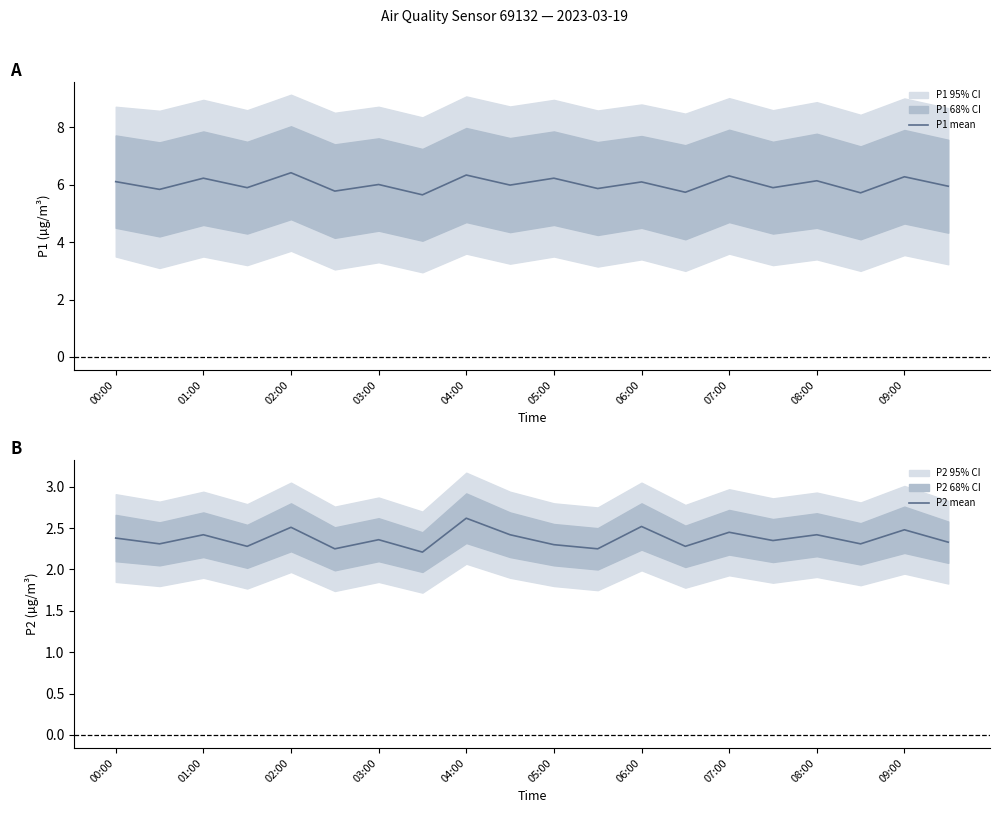

What is the minimum value for P1 mean?

5.7